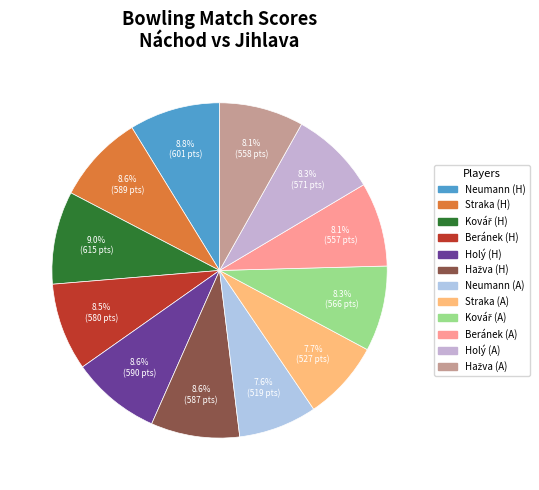

What is the smallest slice in the pie chart?

Neumann